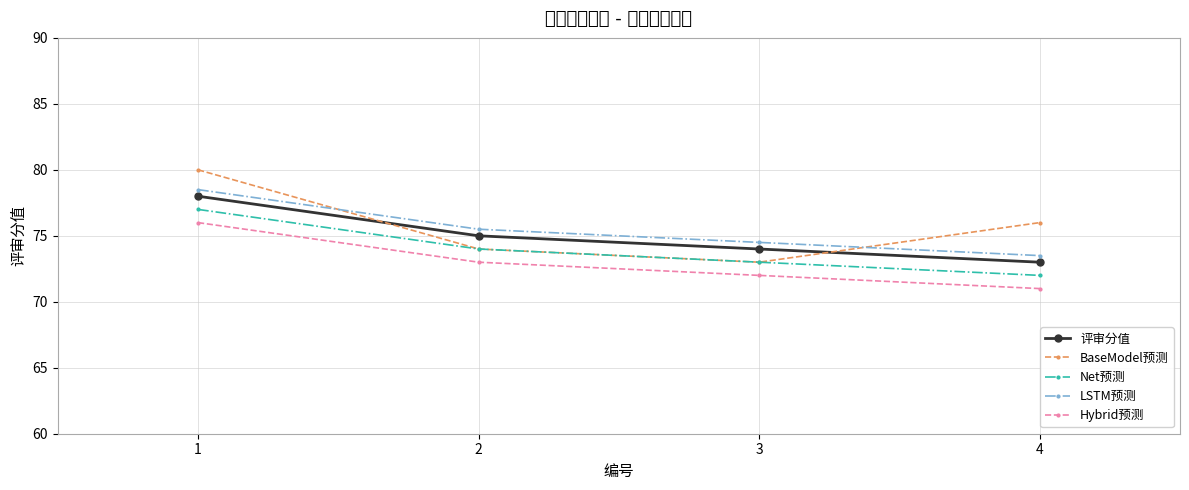

What is the average value of the 评审分值 series?

75.0